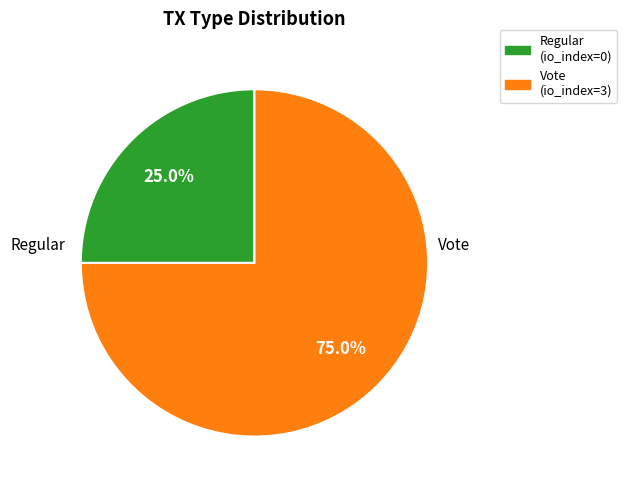

What is the largest slice in the pie chart?

Vote